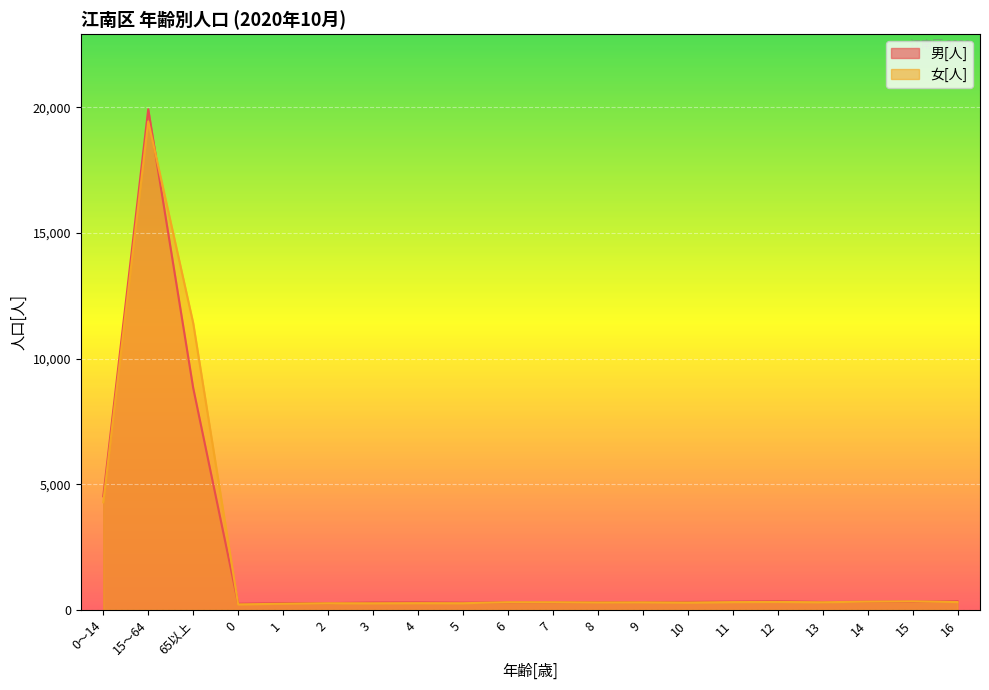

How many values in the 女[人] series exceed 305?

9